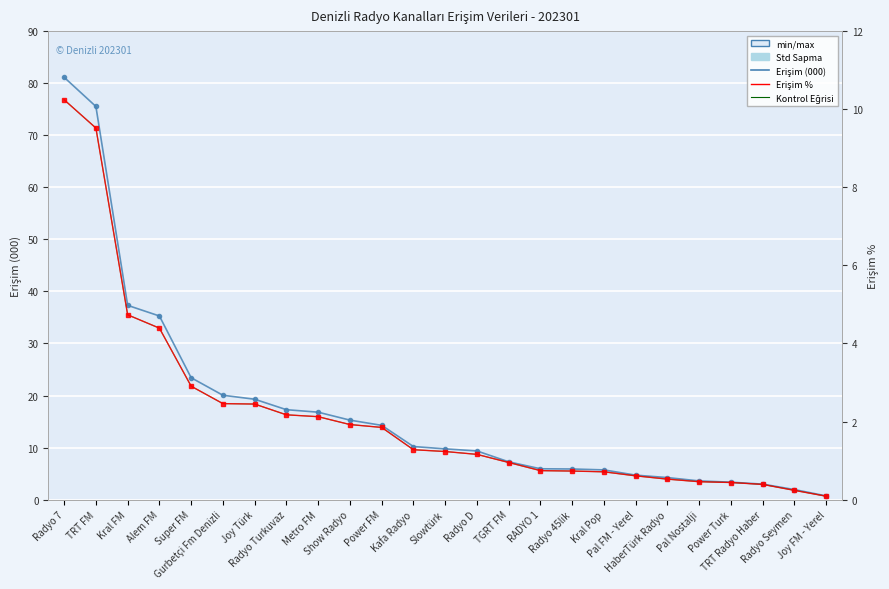

What is the difference between the Kontrol Eğrisi values at Pal FM - Yerel and TRT FM?

8.9